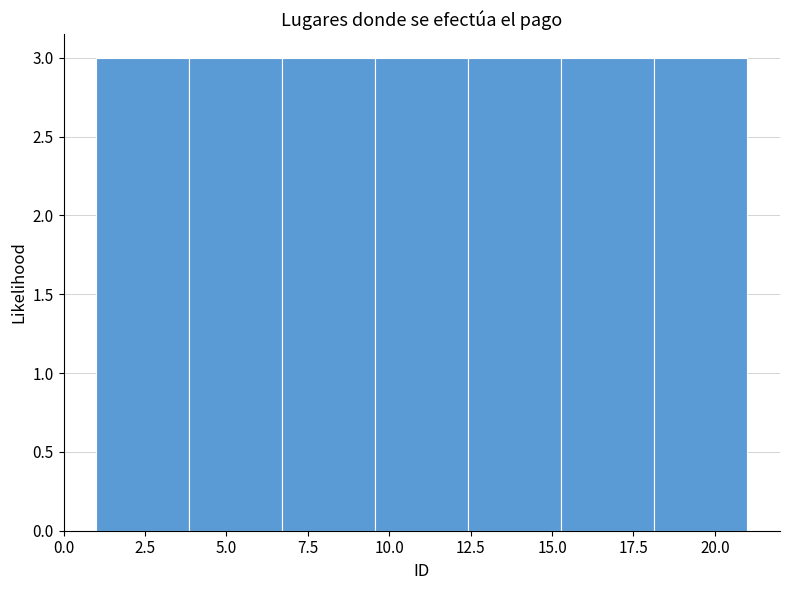

Reading left to right, transcribe this chart: for each bar, give the range it covers on the x-axis and its height. Neither the bar edges nor the heights are printed on the chart, so give them approximately, as read against the axes.

1.0 to 4.0: 3
4.0 to 6.5: 3
6.5 to 9.5: 3
9.5 to 12.5: 3
12.5 to 15.5: 3
15.5 to 18.0: 3
18.0 to 21.0: 3